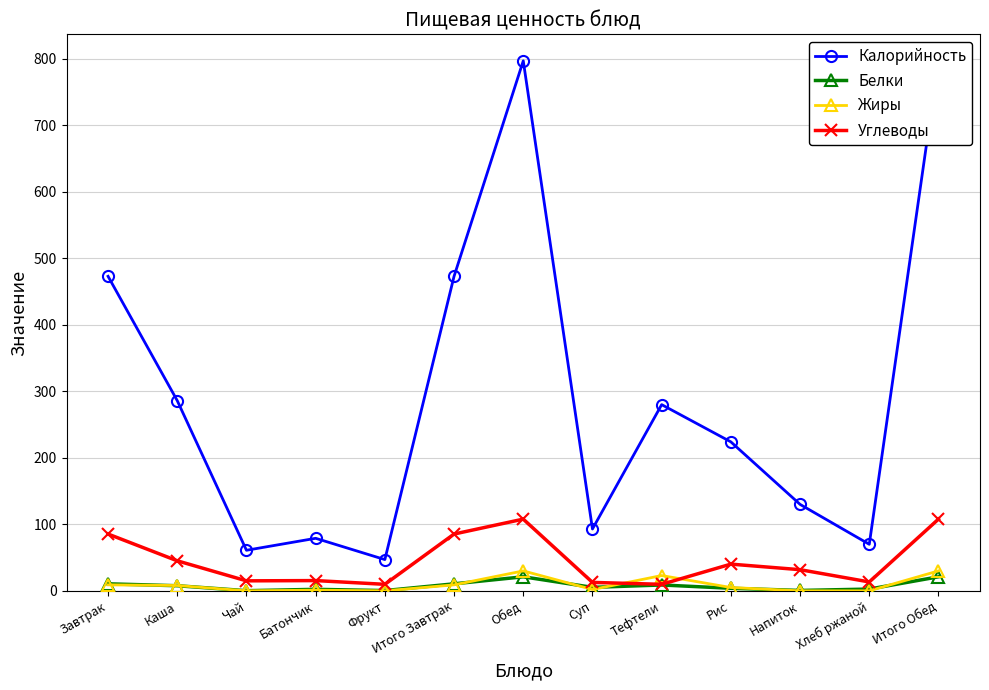

Which series has the largest total across all categories?

Калорийность